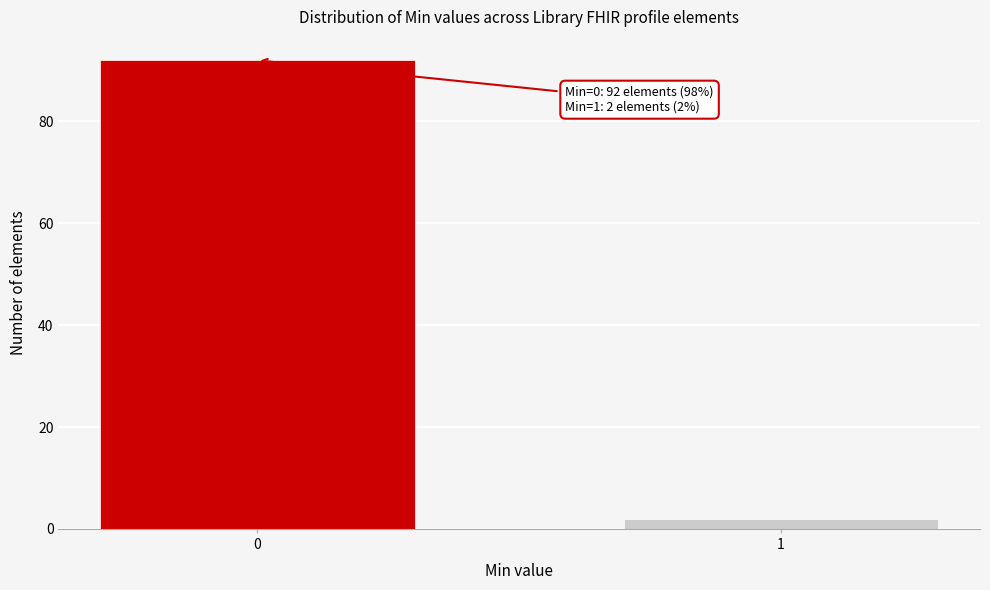

Reading left to right, list all the values displayed in this chart.

0=92	1=2